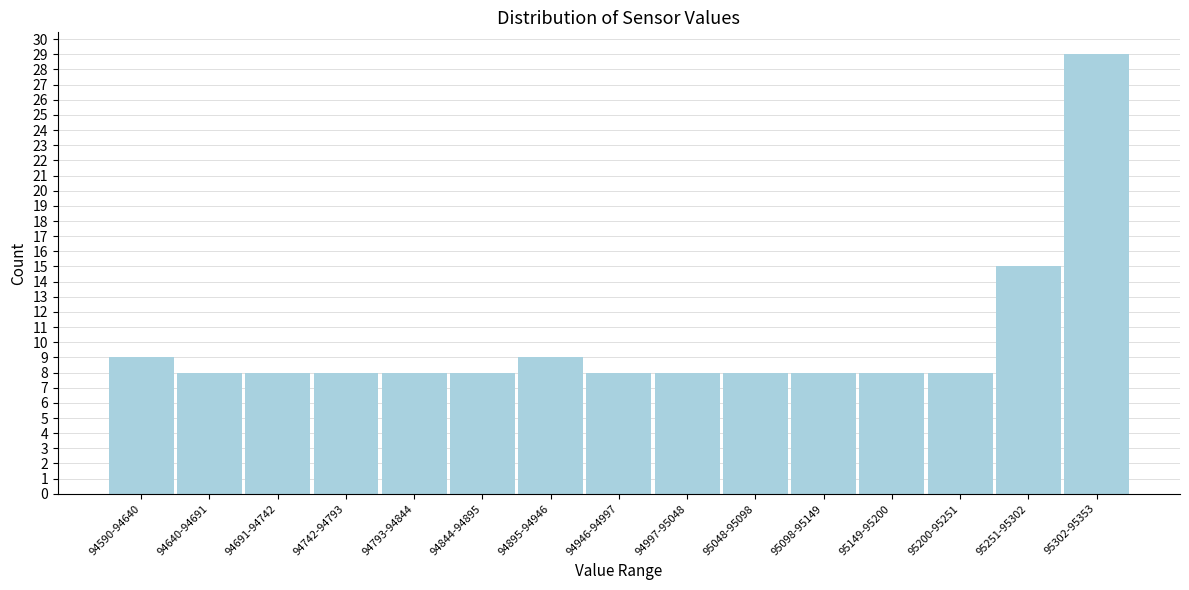

Reading right to left, list all the values displayed in this chart.

95302-95353=29	95251-95302=15	95200-95251=8	95149-95200=8	95098-95149=8	95048-95098=8	94997-95048=8	94946-94997=8	94895-94946=9	94844-94895=8	94793-94844=8	94742-94793=8	94691-94742=8	94640-94691=8	94590-94640=9